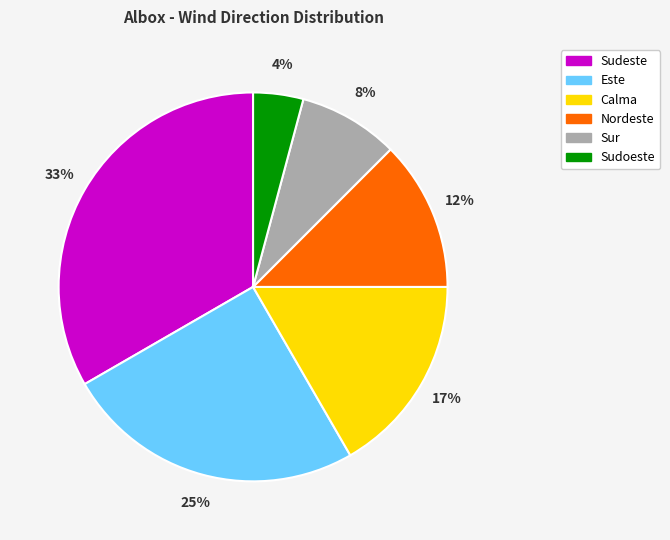

Which category has the smallest portion of the pie?

Sudoeste